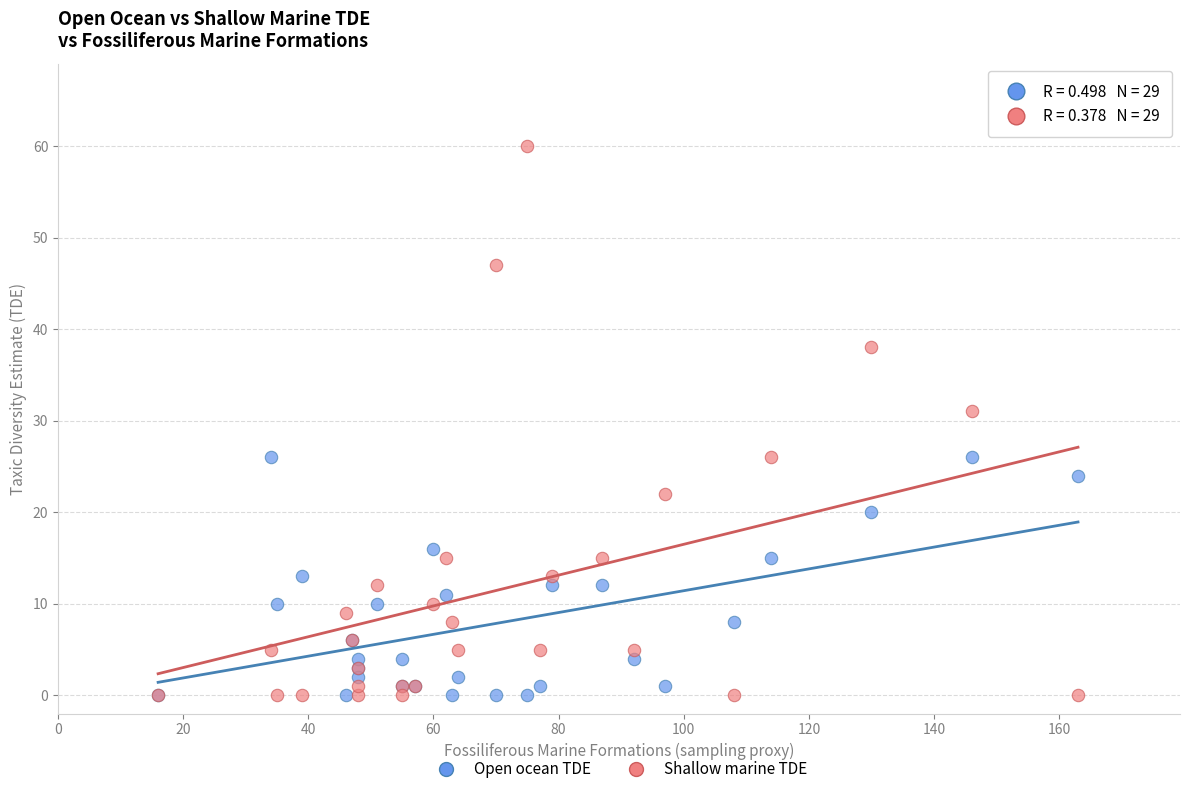

In the Shallow marine TDE series, what Y value is closest to 30?

31